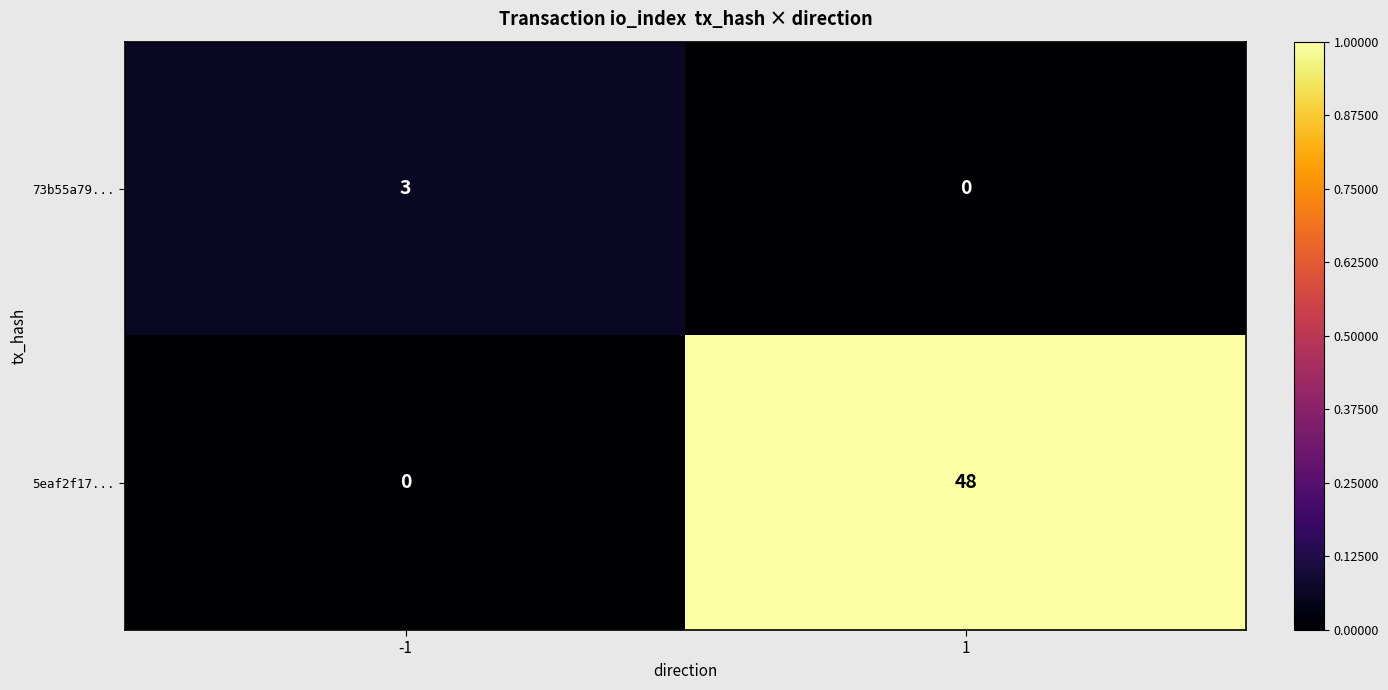

Count the number of categories in the chart.

2